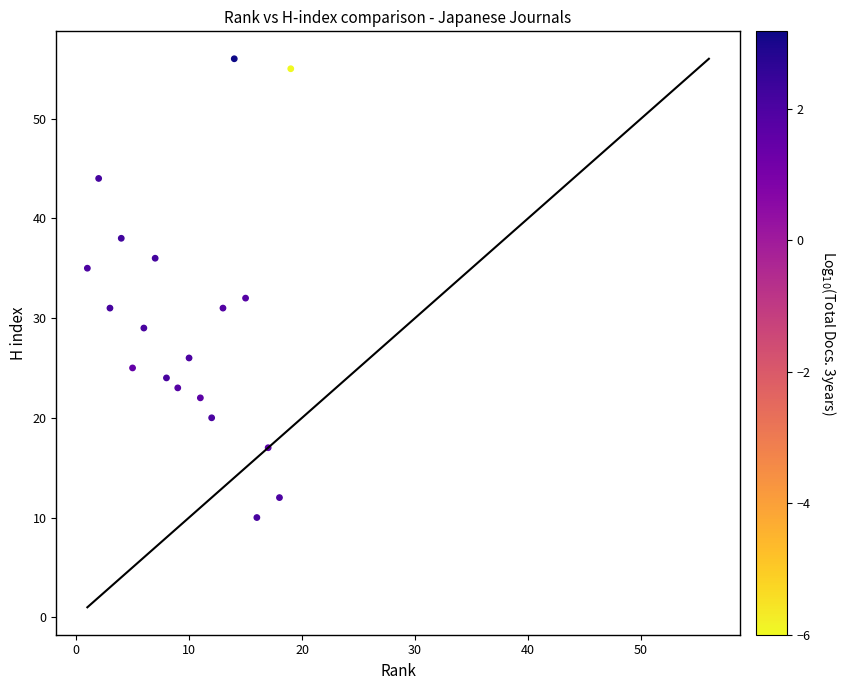

What Y value in the scatter plot is closest to 33?

32